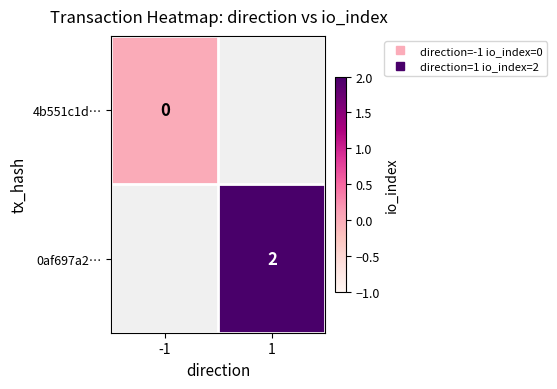

List the series in order of their peak value, lowest first.

4b551c1d…, 0af697a2…